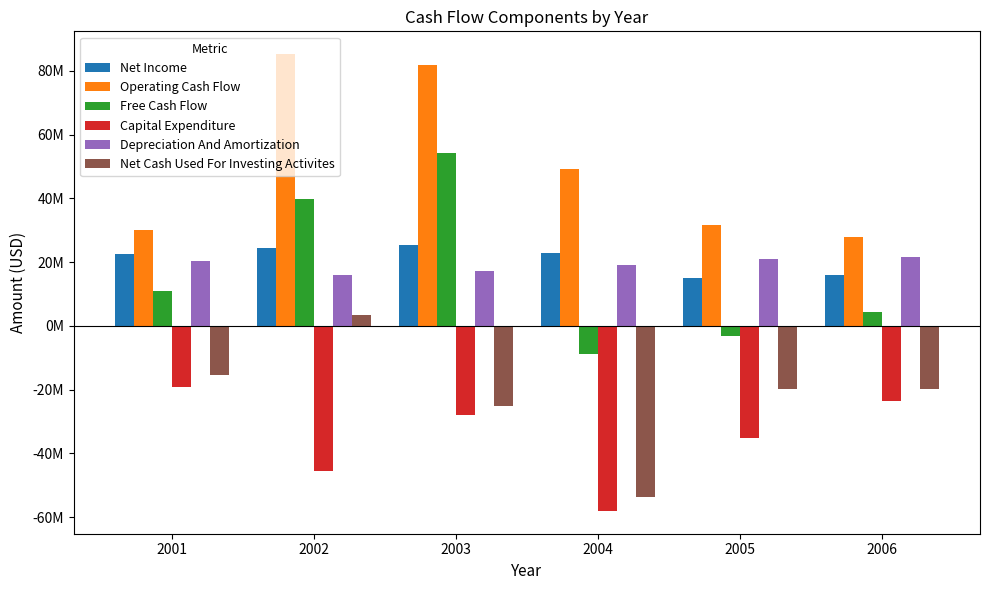

Which series has the widest spread of values?

Free Cash Flow